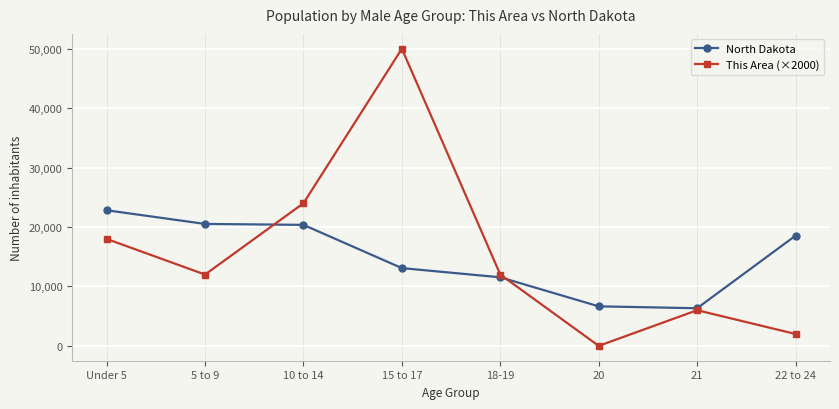

True or false: This Area (×2000) and North Dakota intersect in this chart.

True